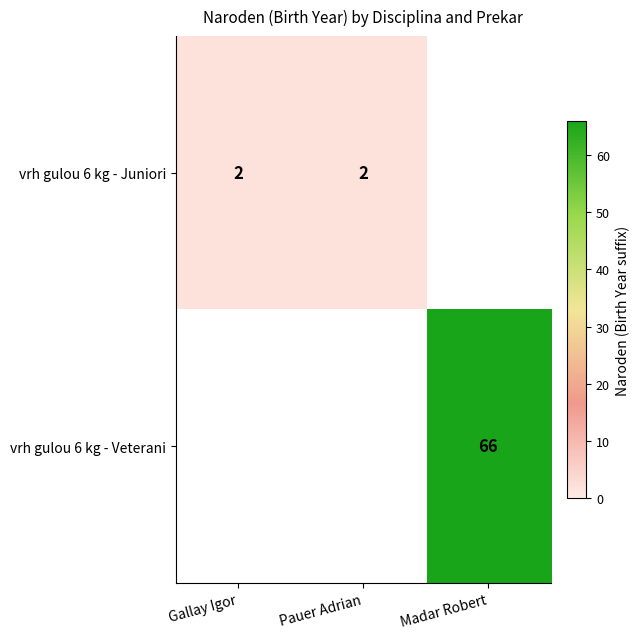

What is the maximum value shown in the chart?

66.0